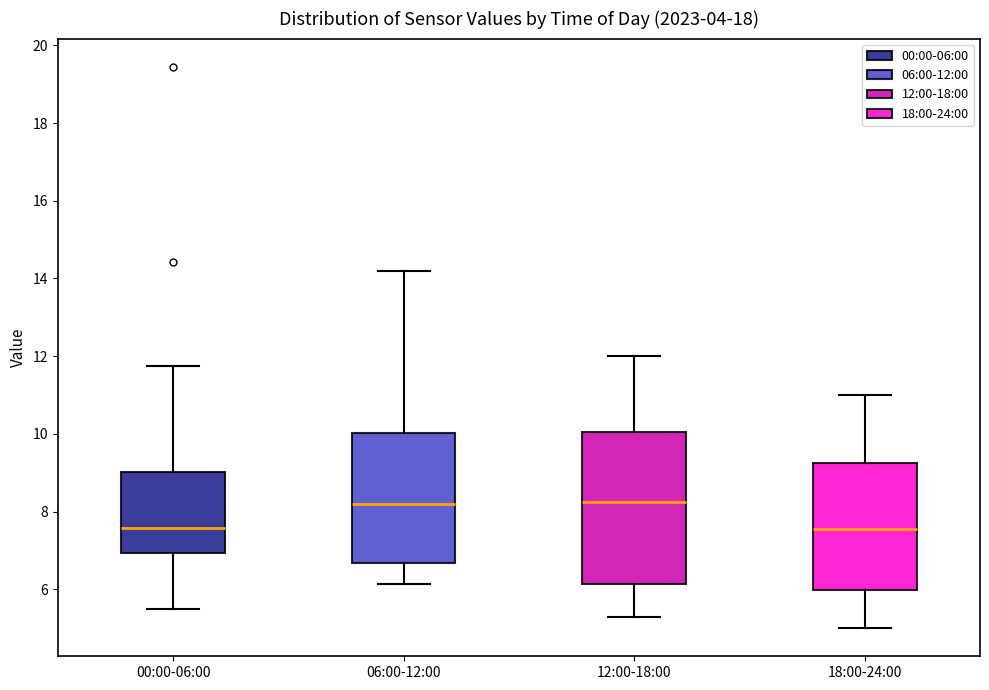

Where is the lower edge of the box for 00:00-06:00 on the y-axis? The values are not printed on the chart, so give them approximately, as read against the axis.

7.0